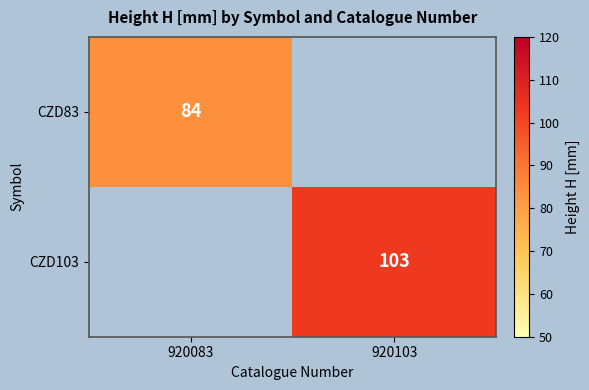

Is it true that CZD83 equals 138 at 920083?

False